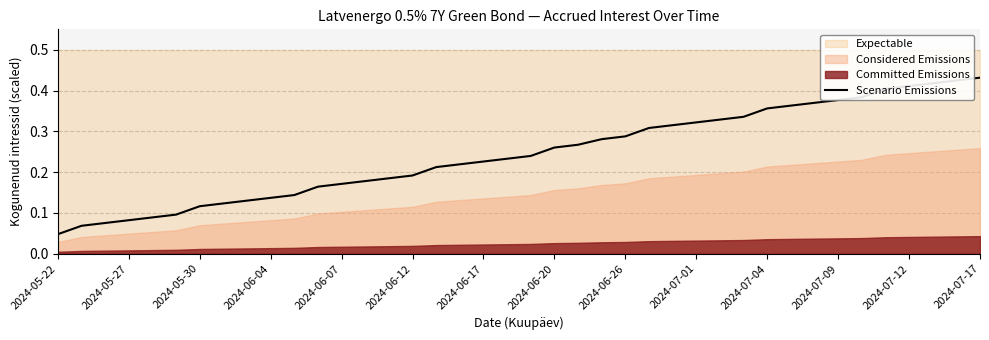

What is the difference between the maximum and second lowest values?

0.4